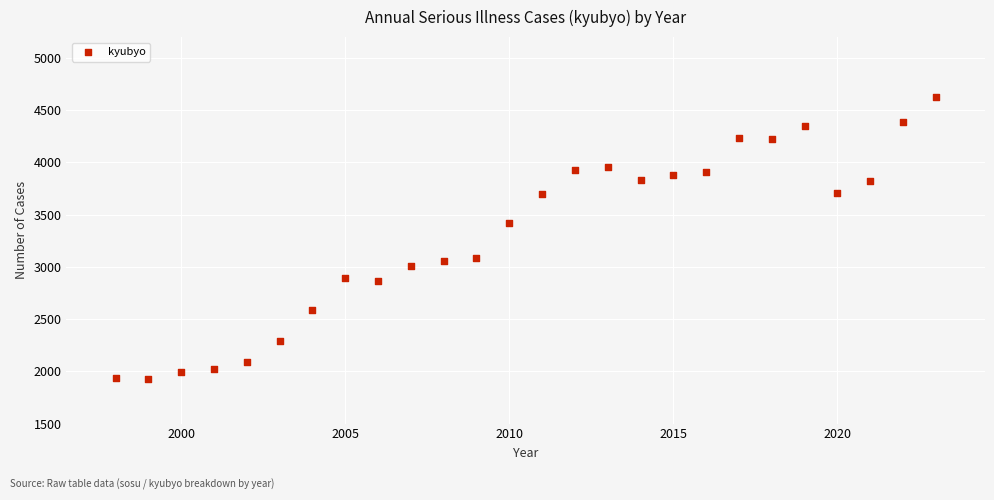

What Y value in the scatter plot is closest to 3280?

3423